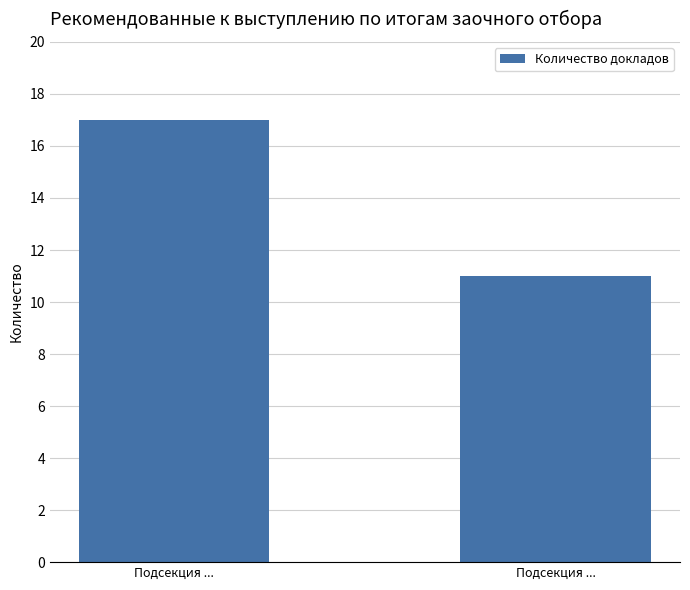

How many values are between 11 and 17?

2